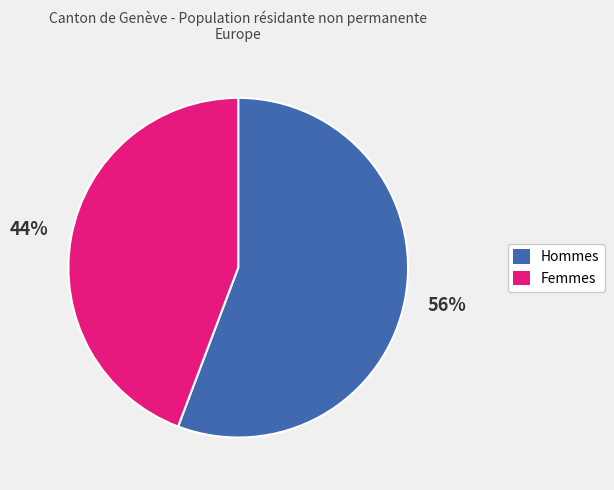

Is the sum of Femmes and Hommes greater than half?

Yes